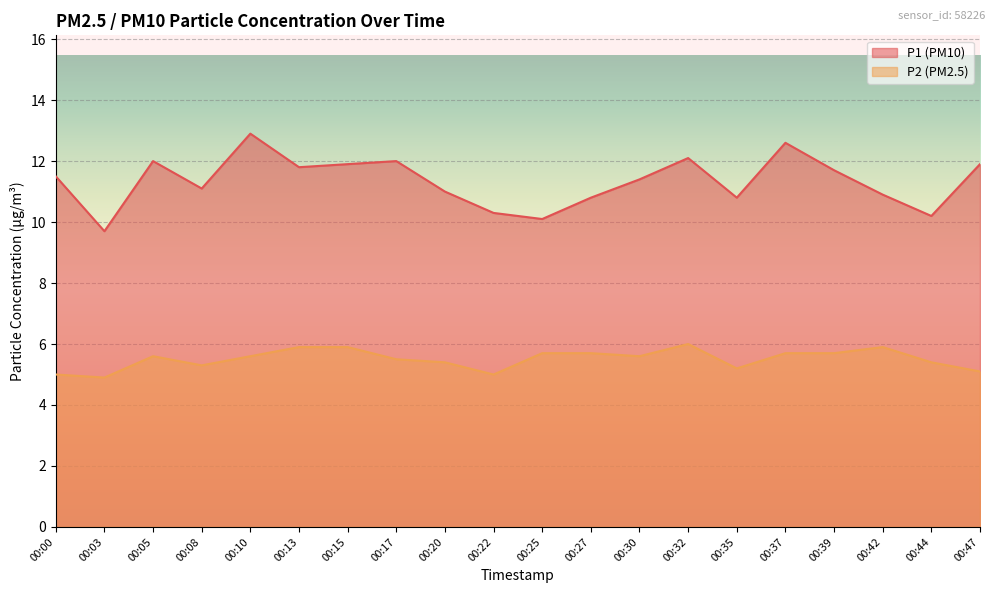

List the labels in order of P2 value, smallest first.

00:03, 00:00, 00:22, 00:47, 00:35, 00:08, 00:20, 00:44, 00:17, 00:05, 00:10, 00:30, 00:25, 00:27, 00:37, 00:39, 00:13, 00:15, 00:42, 00:32